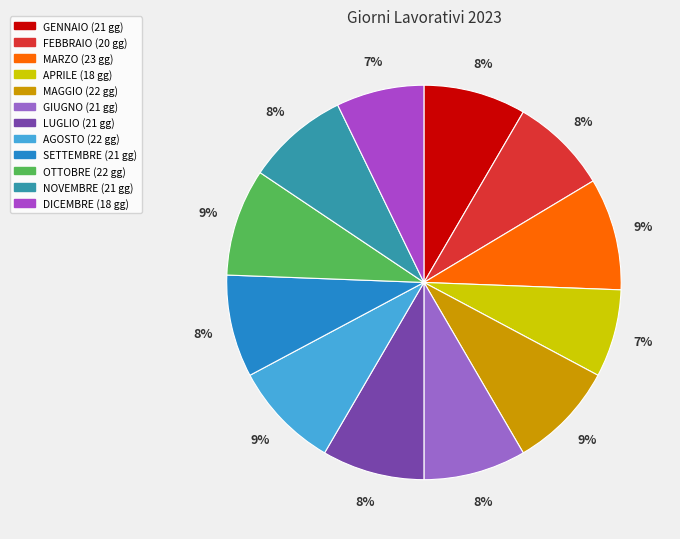

Does APRILE represent more than half of the total?

No